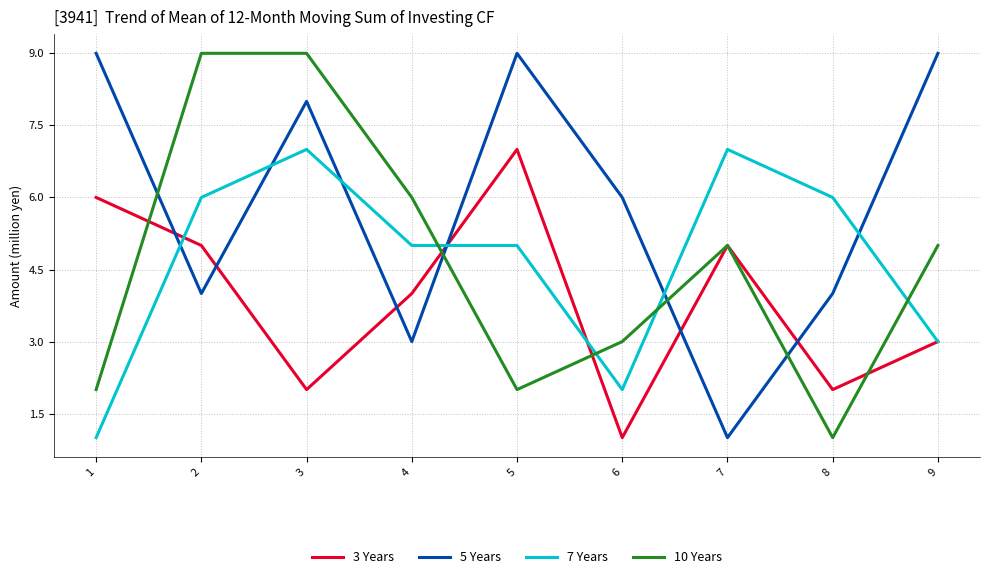

Which series has the largest total across all categories?

5 Years